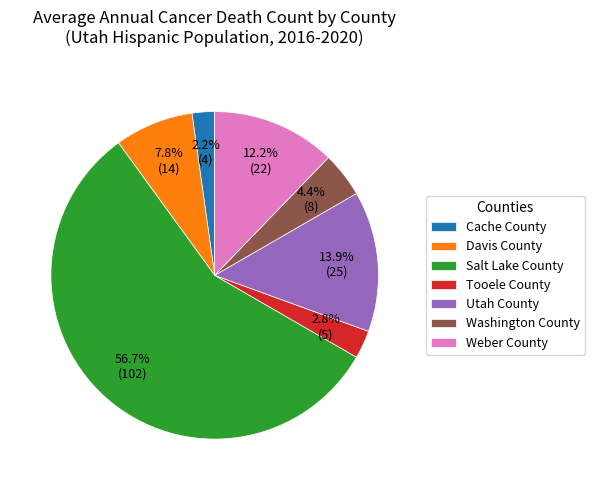

Which category has the biggest portion of the pie?

Salt Lake County